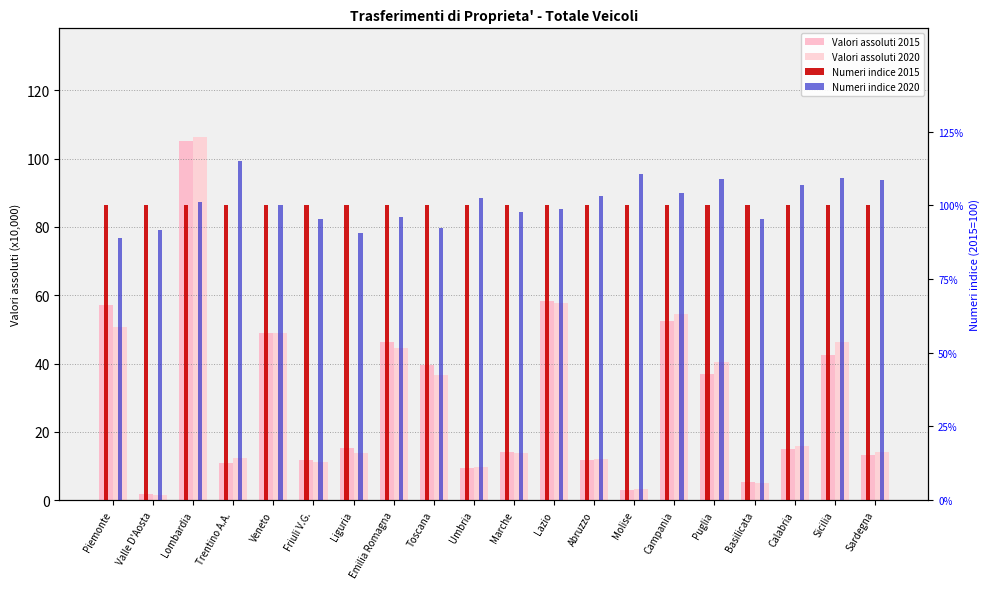

What is the average value of the Numeri indice 2020 series?

100.8